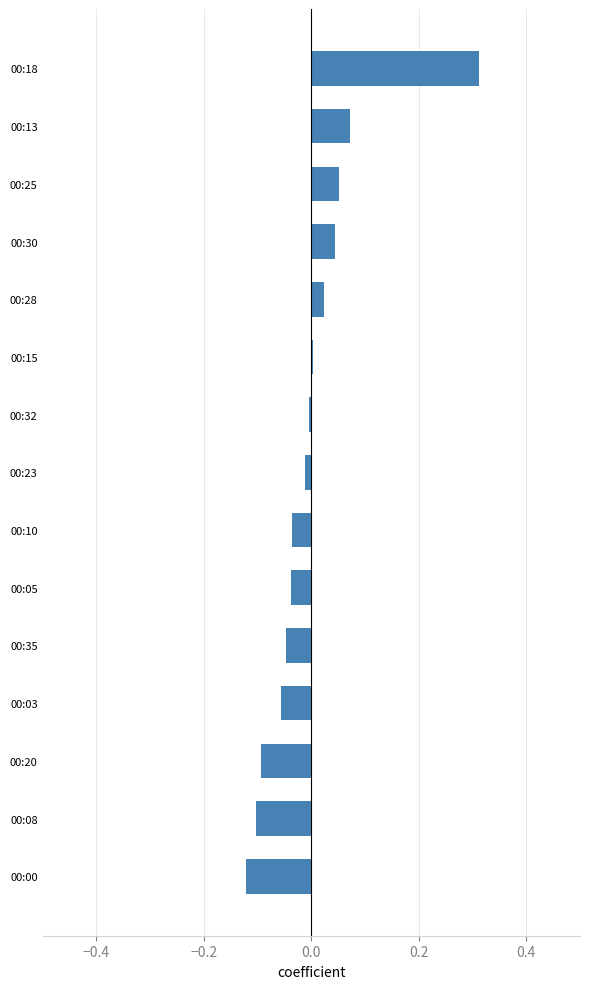

Which label corresponds to the largest value in the chart?

00:18